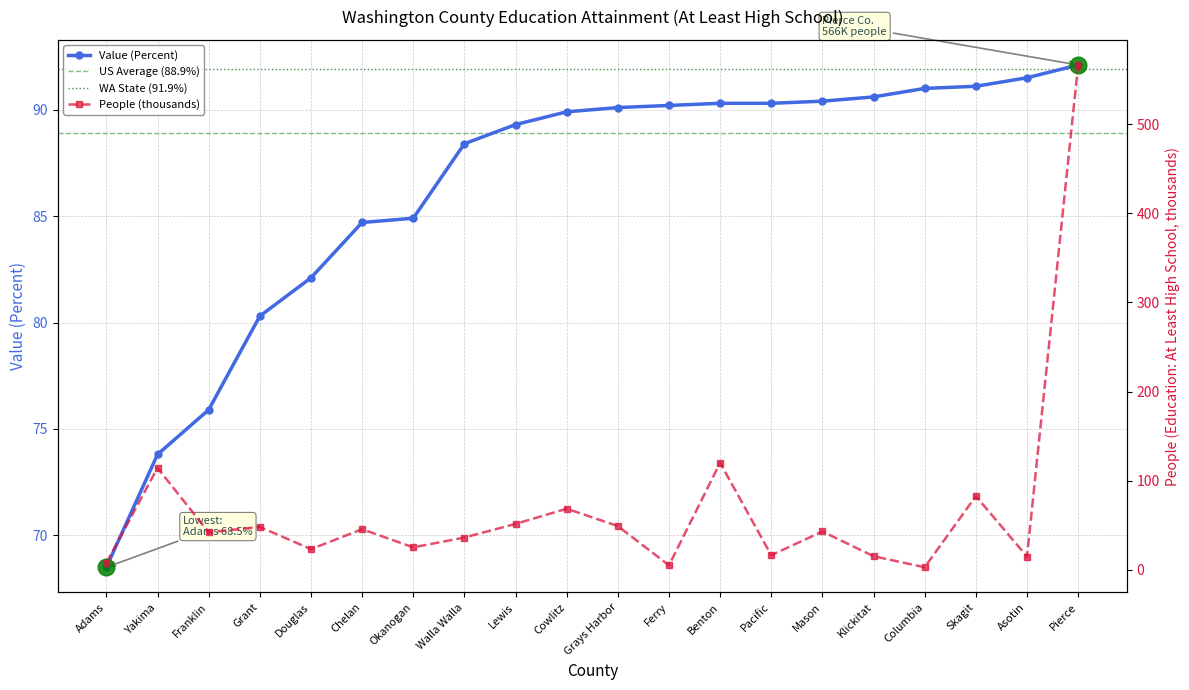

Rank the series by their maximum value, from lowest to highest.

Value (Percent), People (Education: At Least High School)